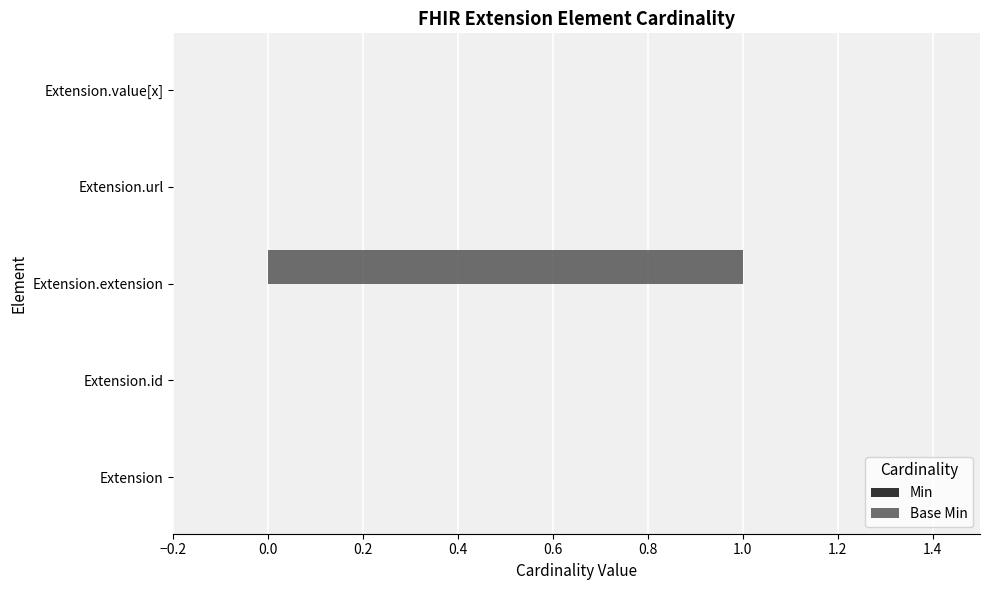

Between Extension.extension and Extension.value[x], which is larger?

Extension.extension